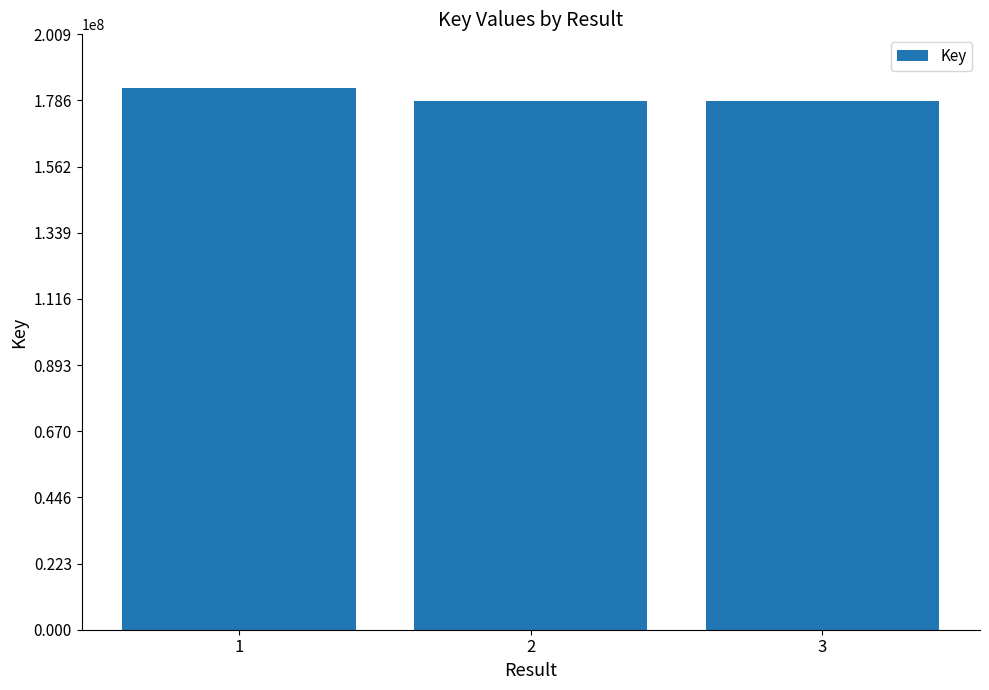

The chart shows a value of 178436713 at 2. True or false?

True